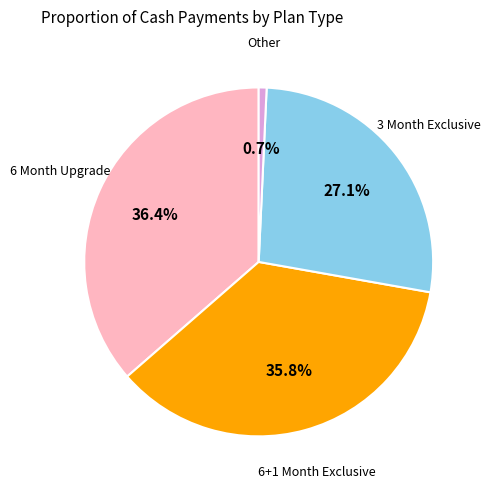

Count the number of slices in the pie.

4